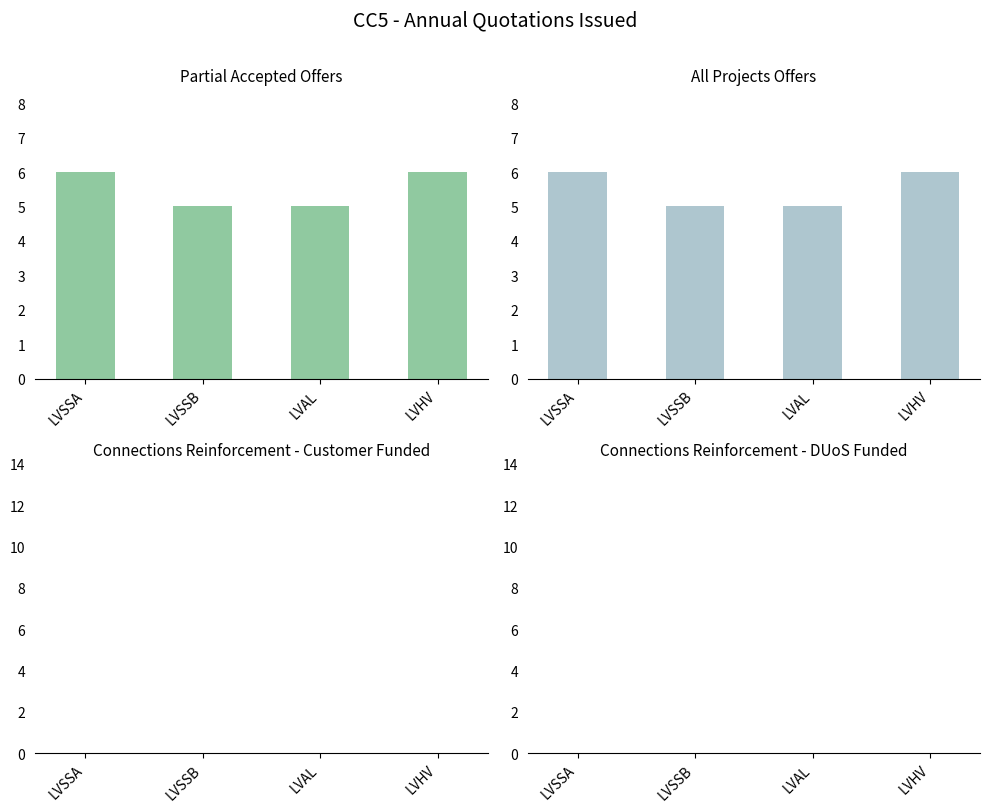

Reading left to right, extract all data points from this chart.

Partial Accepted Offers: LVSSA=6	LVSSB=5	LVAL=5	LVHV=6
All Projects Offers: LVSSA=6	LVSSB=5	LVAL=5	LVHV=6
Connections Reinforcement - Customer Funded: LVSSA=0	LVSSB=0	LVAL=0	LVHV=0
Connections Reinforcement - DUoS Funded: LVSSA=0	LVSSB=0	LVAL=0	LVHV=0